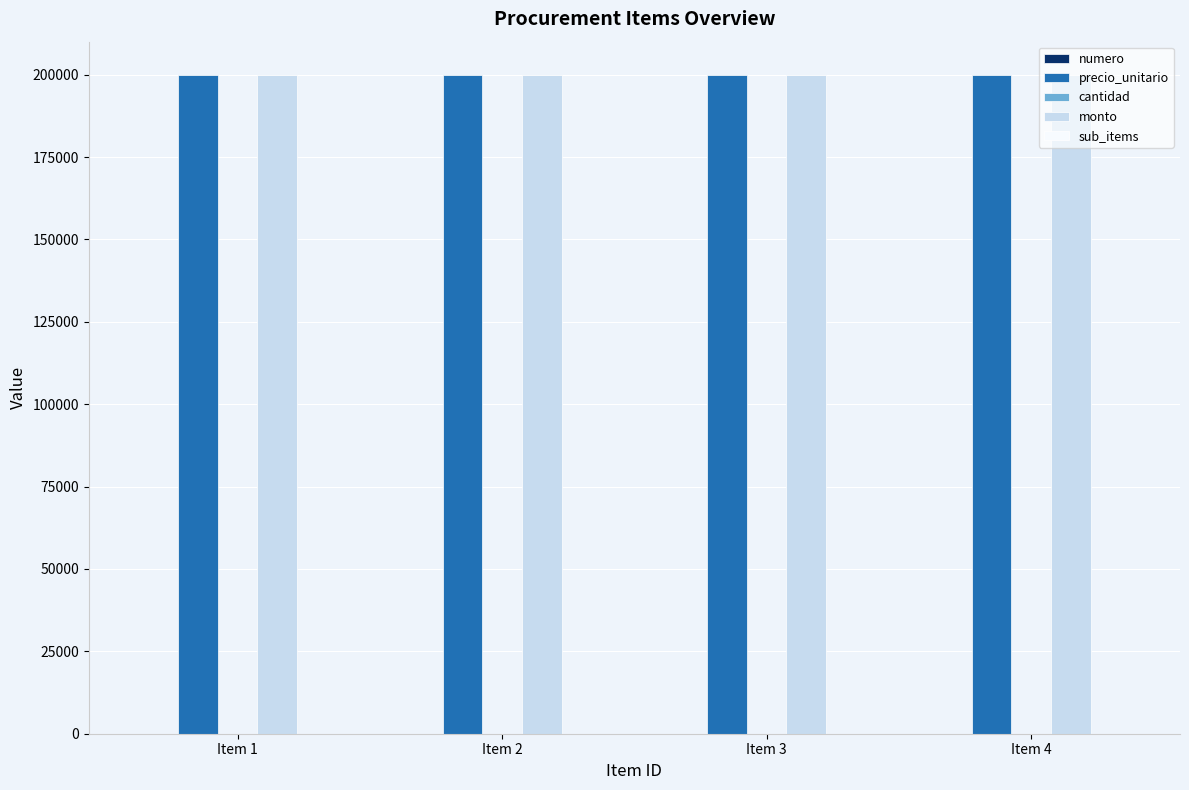

What is the greatest value displayed?

200000